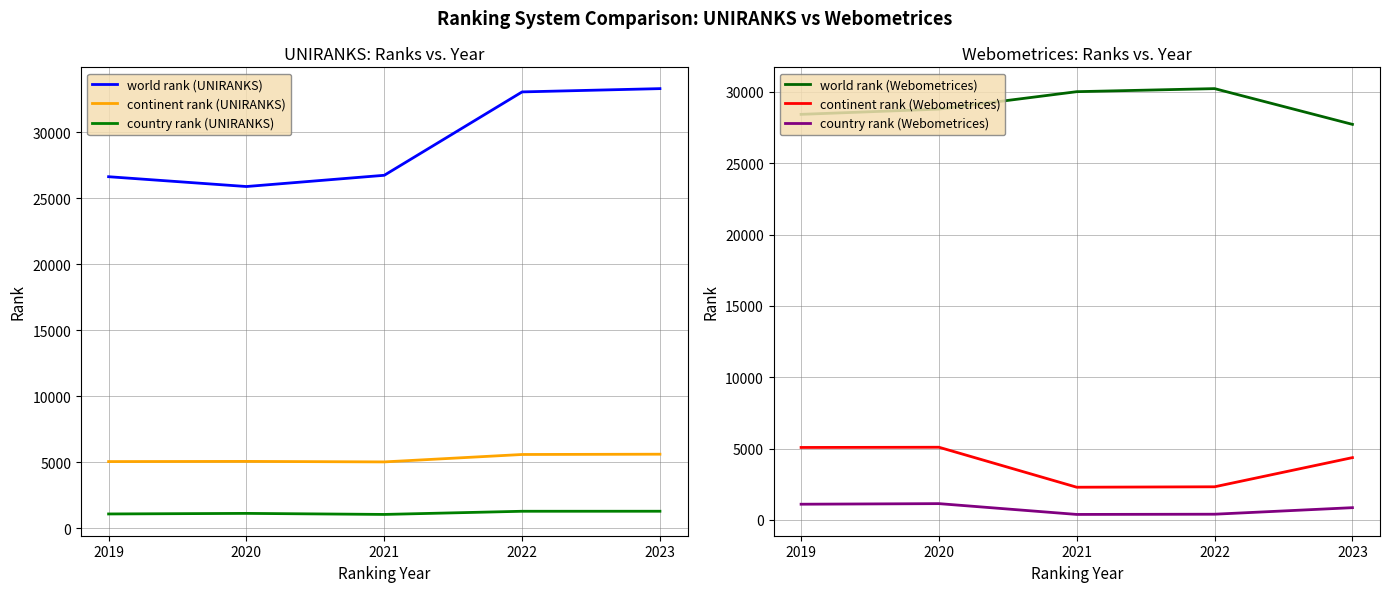

Where does the world rank (Webometrices) series first go above 28786?

2021